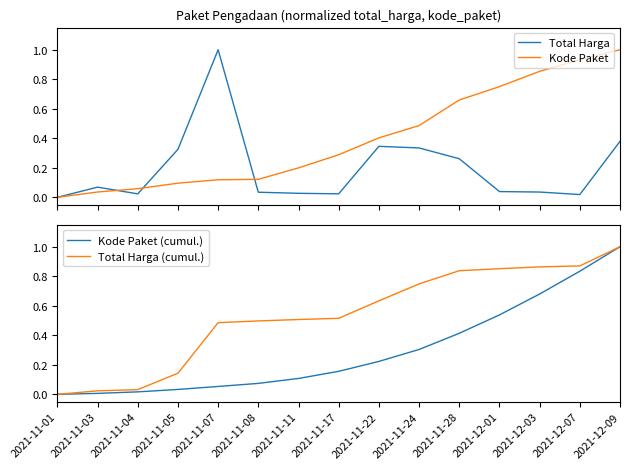

Reading left to right, list all the values displayed in this chart.

Total Harga: 2021-11-01=0.0	2021-11-03=0.1	2021-11-04=0.0	2021-11-05=0.3	2021-11-07=1.0	2021-11-08=0.0	2021-11-11=0.0	2021-11-17=0.0	2021-11-22=0.3	2021-11-24=0.3	2021-11-28=0.3	2021-12-01=0.0	2021-12-03=0.0	2021-12-07=0.0	2021-12-09=0.4
Kode Paket: 2021-11-01=0.0	2021-11-03=0.0	2021-11-04=0.1	2021-11-05=0.1	2021-11-07=0.1	2021-11-08=0.1	2021-11-11=0.2	2021-11-17=0.3	2021-11-22=0.4	2021-11-24=0.5	2021-11-28=0.7	2021-12-01=0.8	2021-12-03=0.9	2021-12-07=0.9	2021-12-09=1.0
Kode Paket (cumul.): 2021-11-01=0.0	2021-11-03=0.0	2021-11-04=0.0	2021-11-05=0.0	2021-11-07=0.1	2021-11-08=0.1	2021-11-11=0.1	2021-11-17=0.2	2021-11-22=0.2	2021-11-24=0.3	2021-11-28=0.4	2021-12-01=0.5	2021-12-03=0.7	2021-12-07=0.8	2021-12-09=1.0
Total Harga (cumul.): 2021-11-01=0.0	2021-11-03=0.0	2021-11-04=0.0	2021-11-05=0.1	2021-11-07=0.5	2021-11-08=0.5	2021-11-11=0.5	2021-11-17=0.5	2021-11-22=0.6	2021-11-24=0.7	2021-11-28=0.8	2021-12-01=0.9	2021-12-03=0.9	2021-12-07=0.9	2021-12-09=1.0